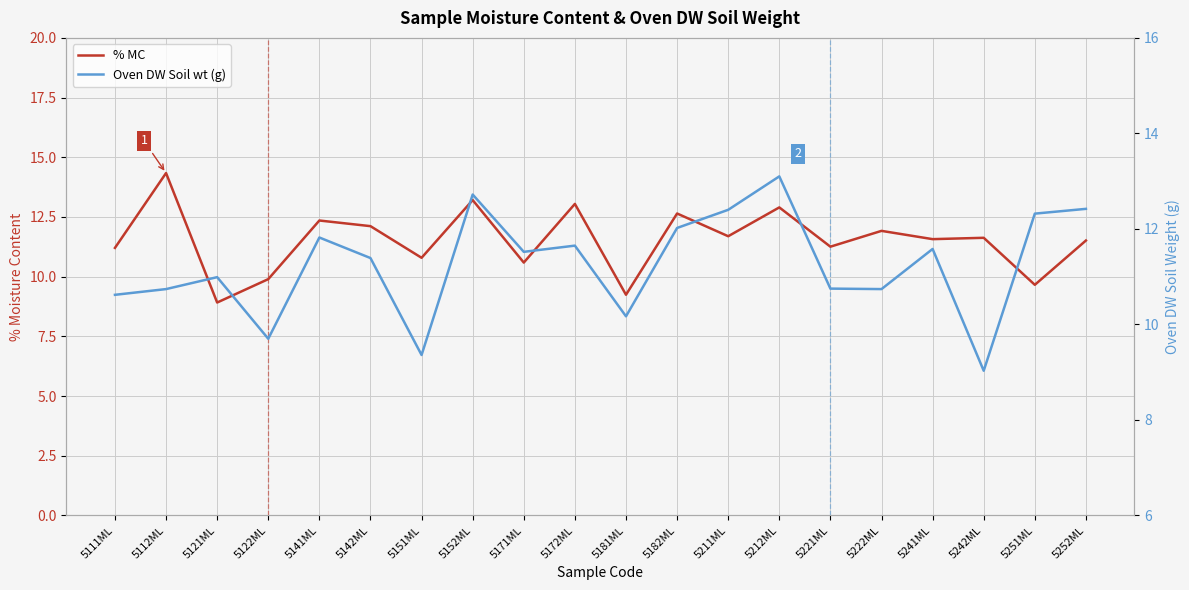

In Oven DW Soil wt (g), how many points are lower than both neighbors (excluding endpoints)?

6